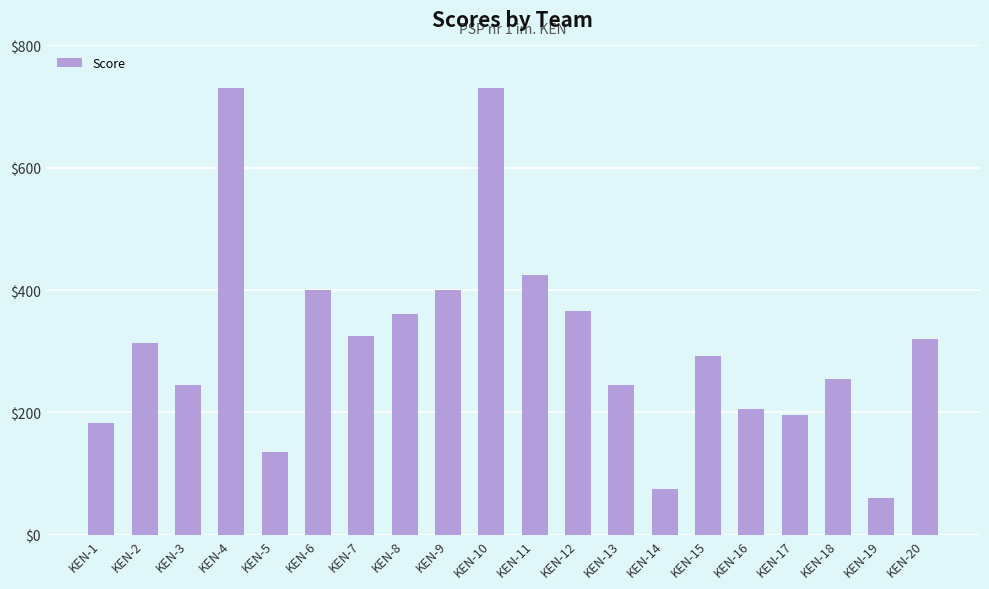

What is the sum of the values at KEN-7 and KEN-13?

570